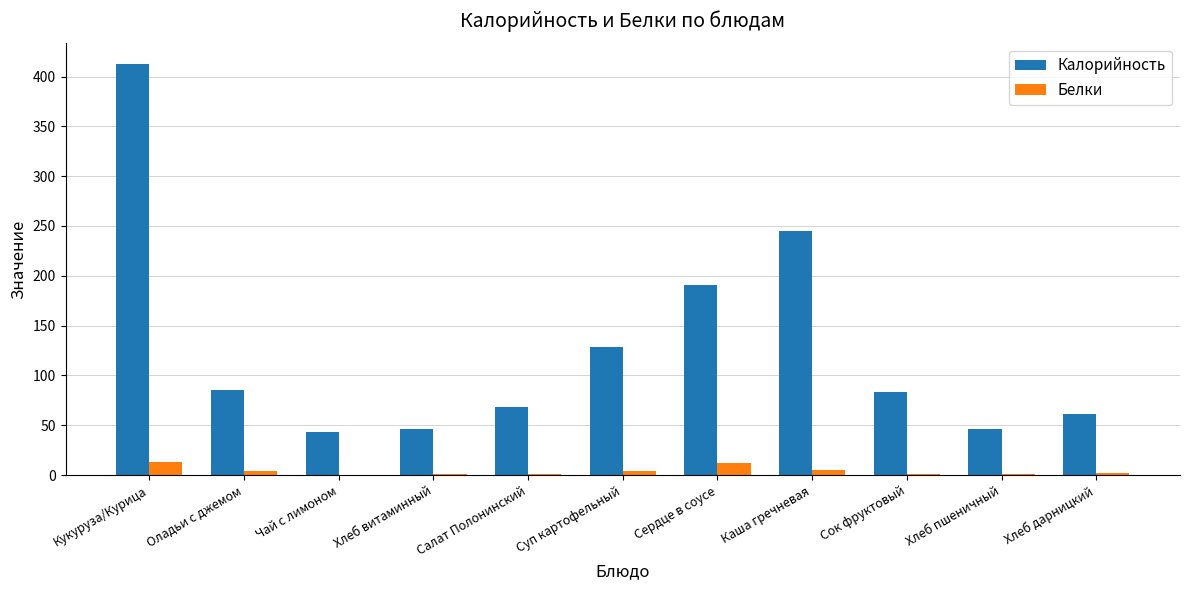

What is the greatest value displayed?

412.6